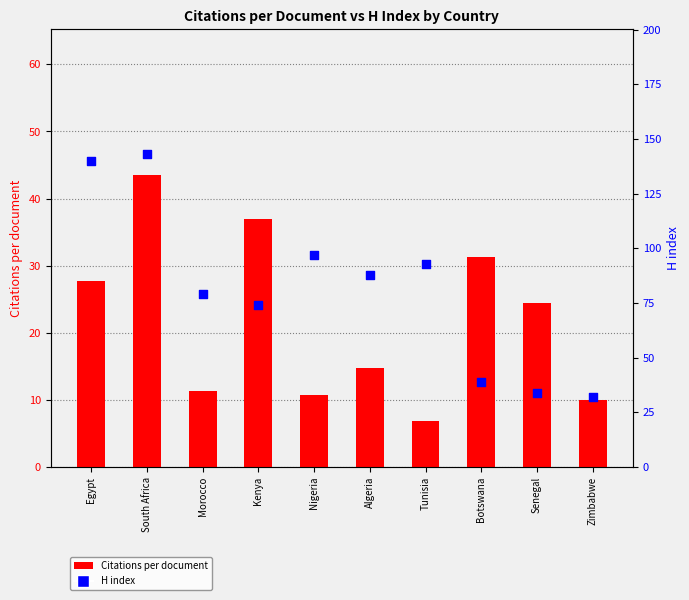

Is the value of Citations per document at Algeria greater than the value of H index at Egypt?

No